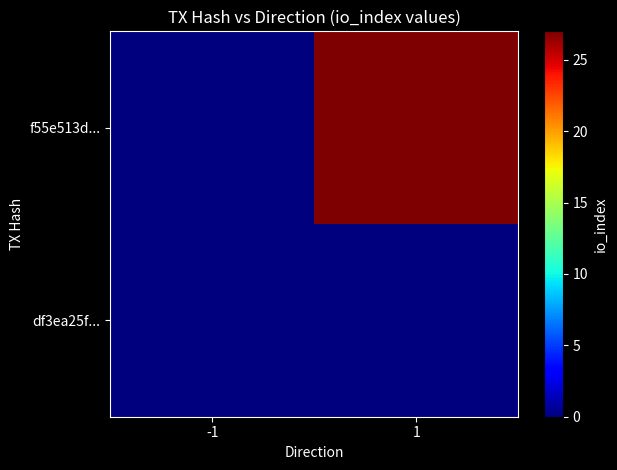

Reading left to right, list all the values displayed in this chart.

df3ea25f...: -1=0	1=0
f55e513d...: -1=0	1=27